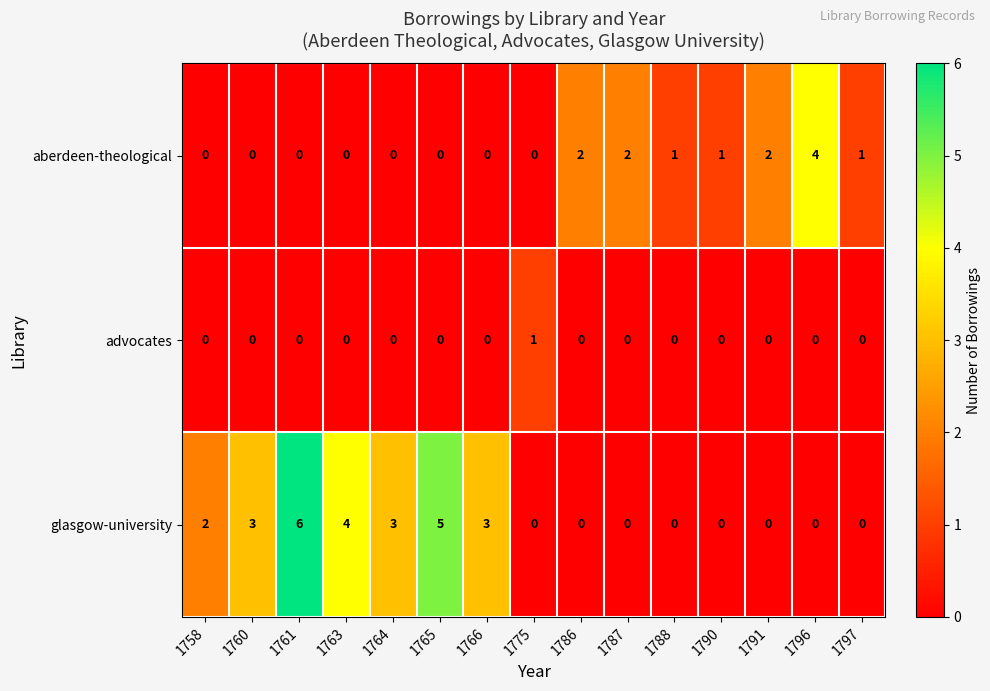

What is the difference between the highest and lowest values at 1760?

3